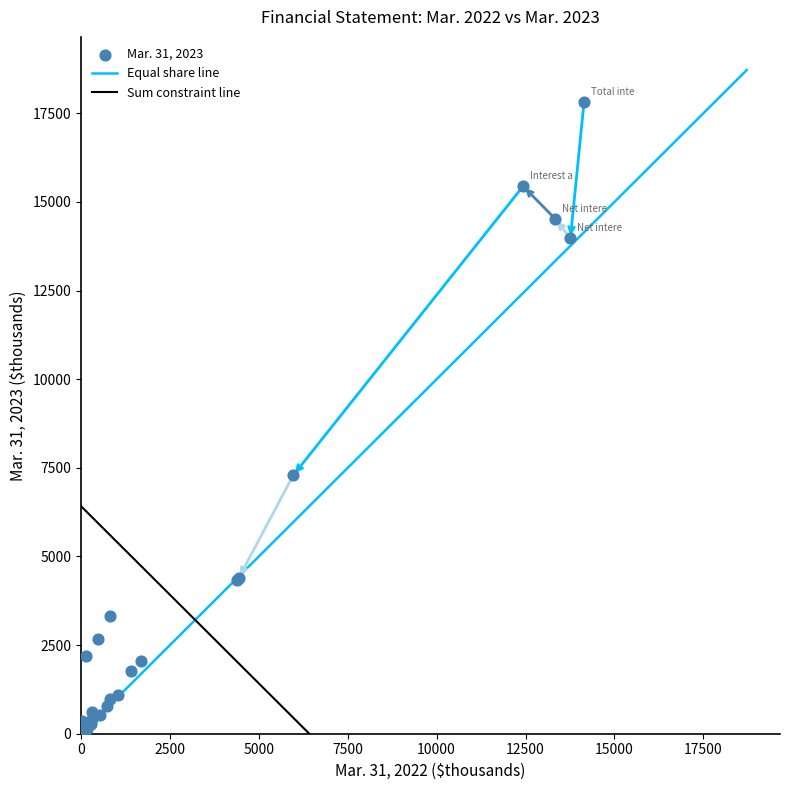

What Y value in the scatter plot is closest to 8930?

7290